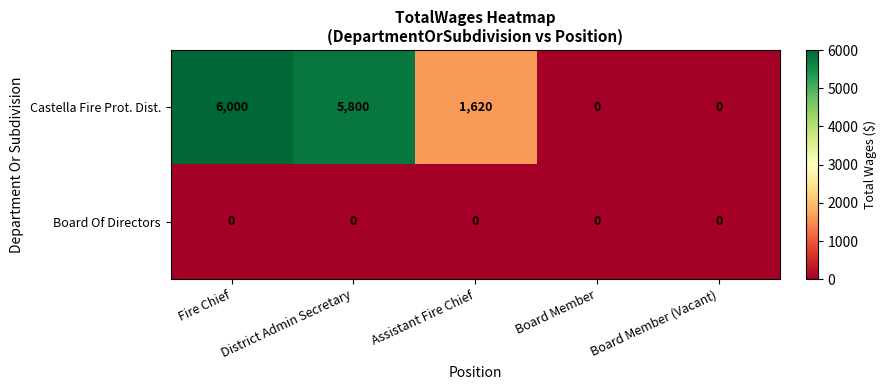

What is the difference between the Castella Fire Prot. Dist. values at Board Member and District Admin Secretary?

5800